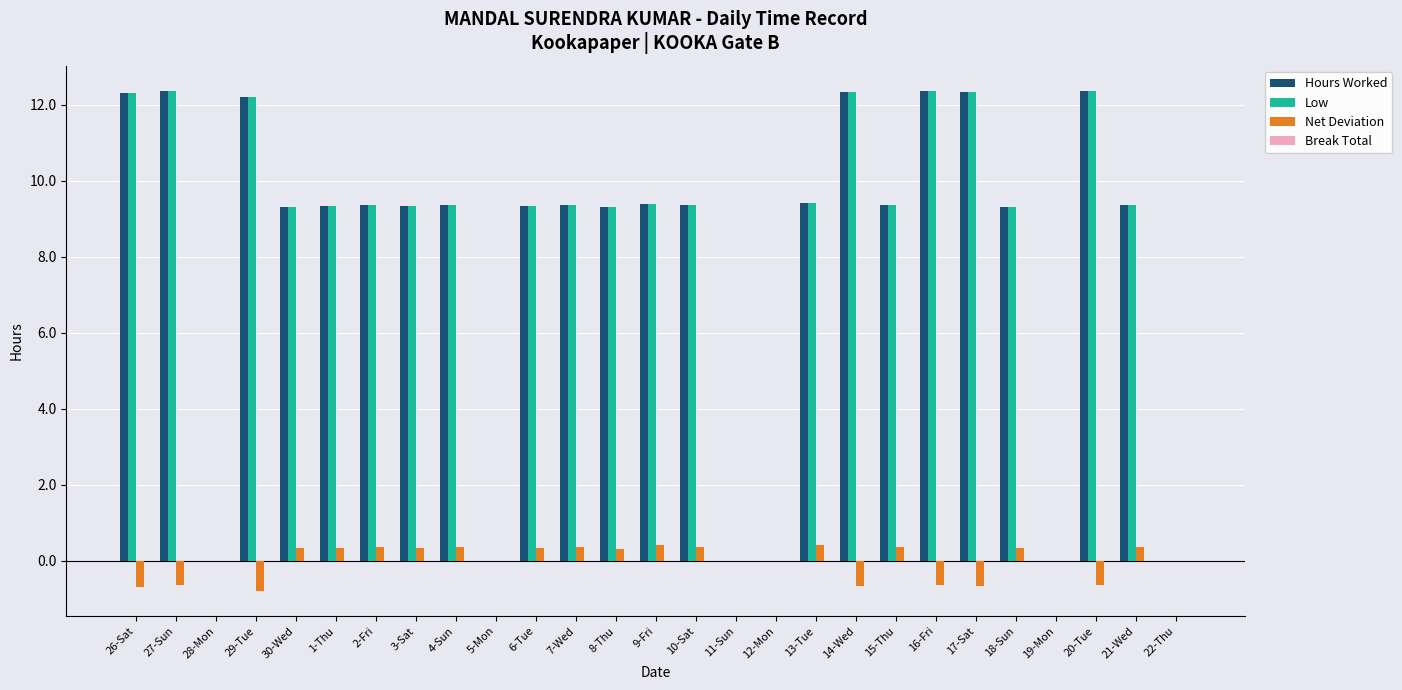

What is the sum of the Net Deviation values at 2-Fri and 5-Mon?

0.4